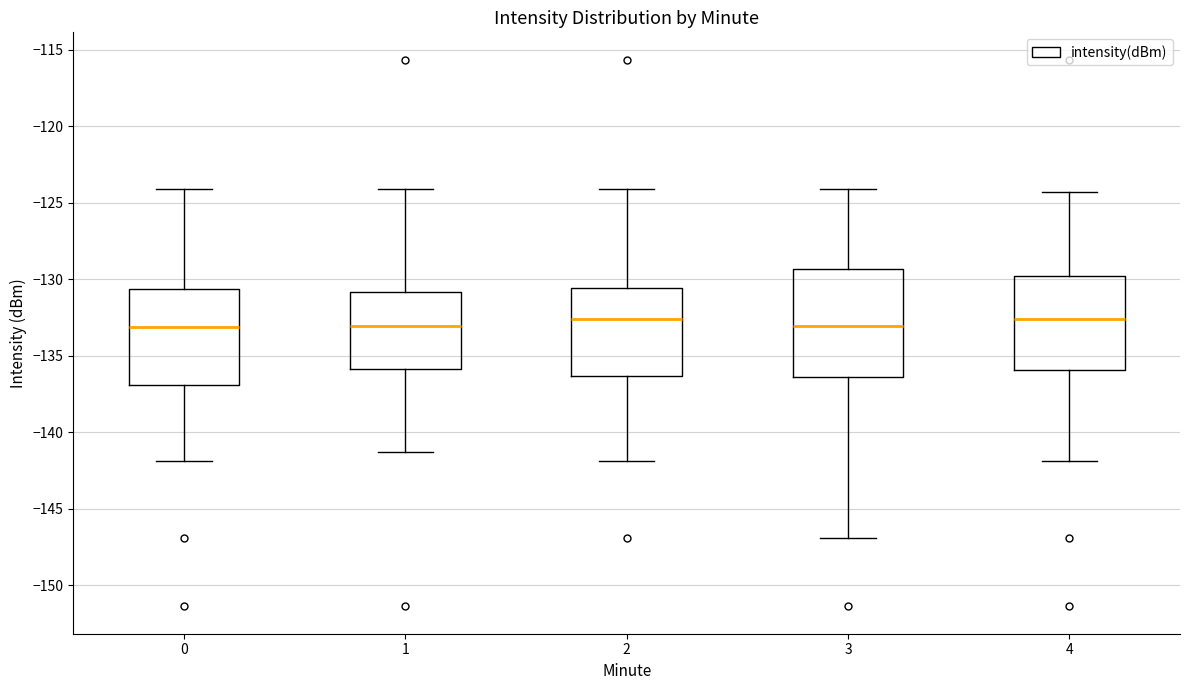

Reading left to right, transcribe this box plot: for each box, give where its median line is, the range the box spans, and where its two whiskers end, as read against the y-axis. The values are not printed on the chart, so give them approximately, as read against the axis.

0: median -133.0, box -137.0 to -130.5, whiskers -142.0 to -124.0
1: median -133.0, box -136.0 to -131.0, whiskers -141.5 to -124.0
2: median -132.5, box -136.5 to -130.5, whiskers -142.0 to -124.0
3: median -133.0, box -136.5 to -129.5, whiskers -147.0 to -124.0
4: median -132.5, box -136.0 to -130.0, whiskers -142.0 to -124.5